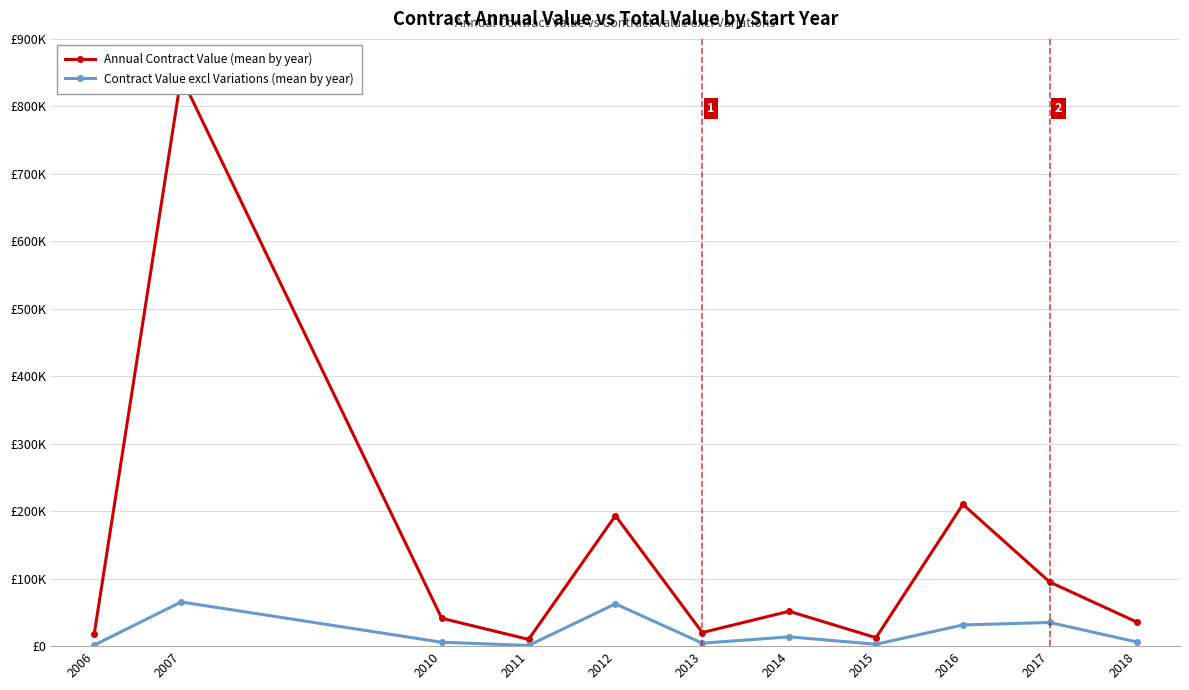

The value of Annual Contract Value (mean by year) at 2007 is 843827.7. True or false?

True